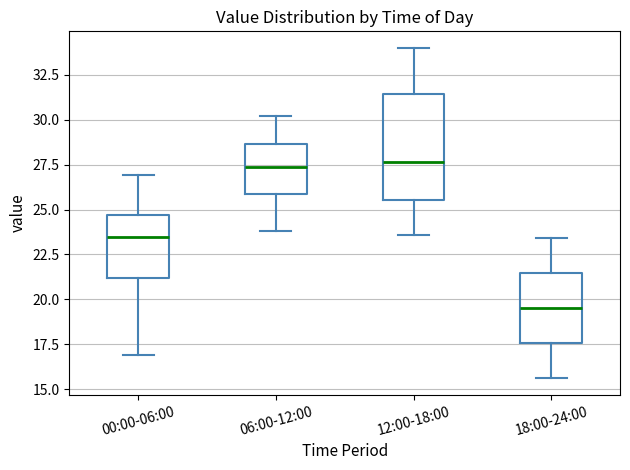

Reading left to right, transcribe this box plot: for each box, give where its median line is, the range the box spans, and where its two whiskers end, as read against the y-axis. The values are not printed on the chart, so give them approximately, as read against the axis.

00:00-06:00: median 23.5, box 21.0 to 24.5, whiskers 17.0 to 27.0
06:00-12:00: median 27.5, box 26.0 to 28.5, whiskers 24.0 to 30.0
12:00-18:00: median 27.5, box 25.5 to 31.5, whiskers 23.5 to 34.0
18:00-24:00: median 19.5, box 17.5 to 21.5, whiskers 15.5 to 23.5